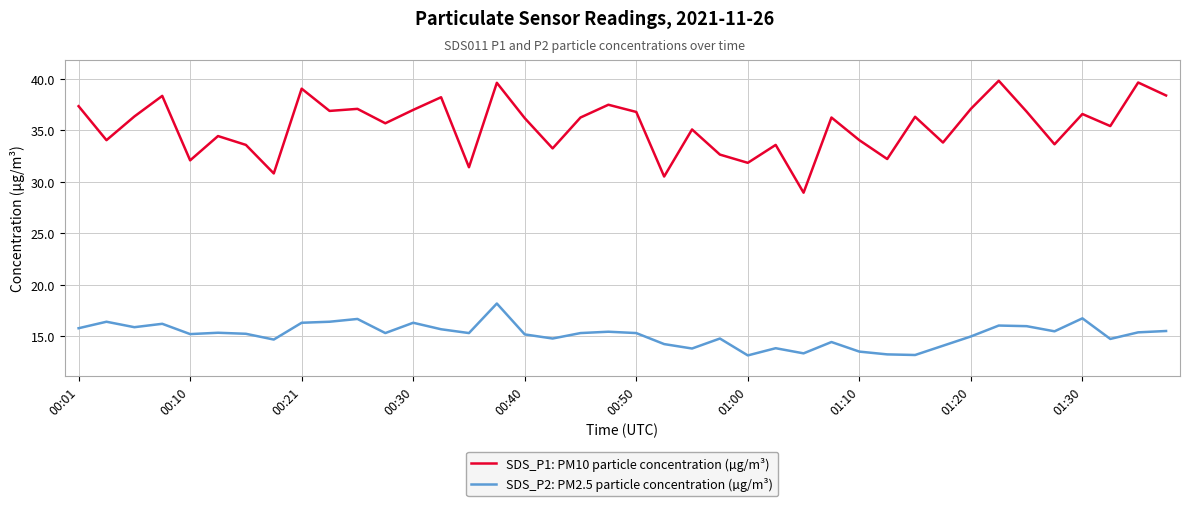

Rank the series by their maximum value, from lowest to highest.

SDS_P2: PM2.5 particle concentration (µg/m³), SDS_P1: PM10 particle concentration (µg/m³)